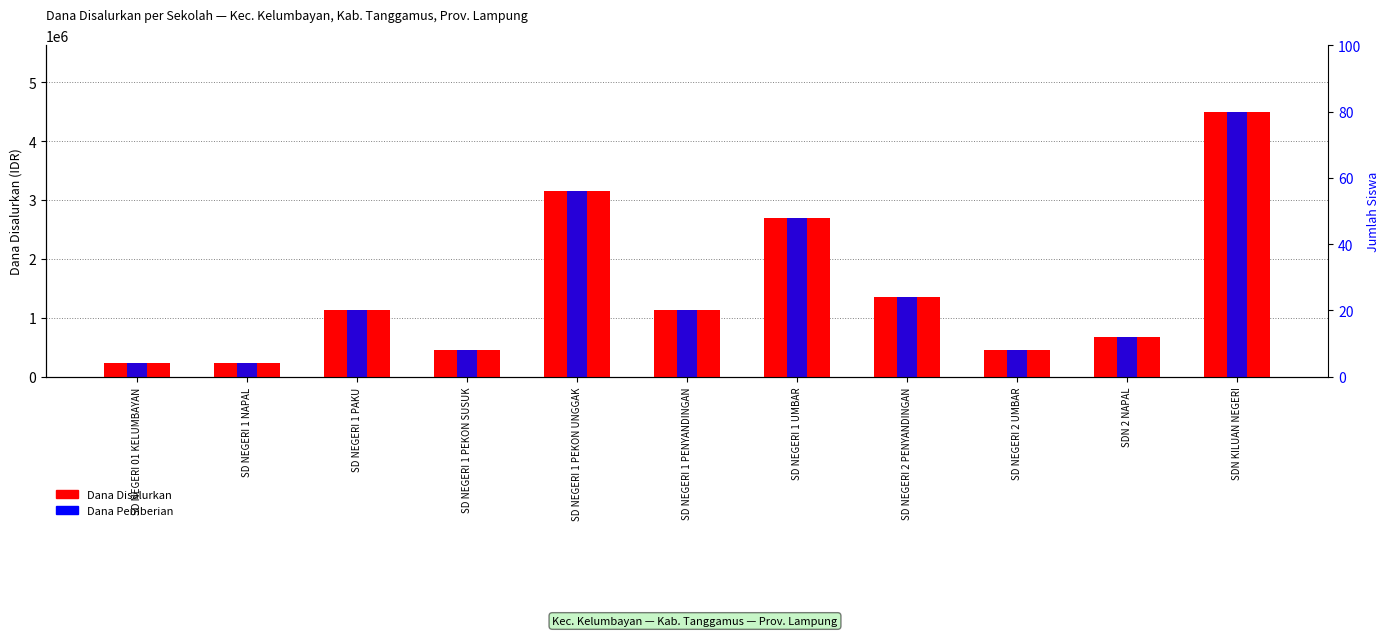

How many data points in Dana Pemberian are less than 1125000?

5